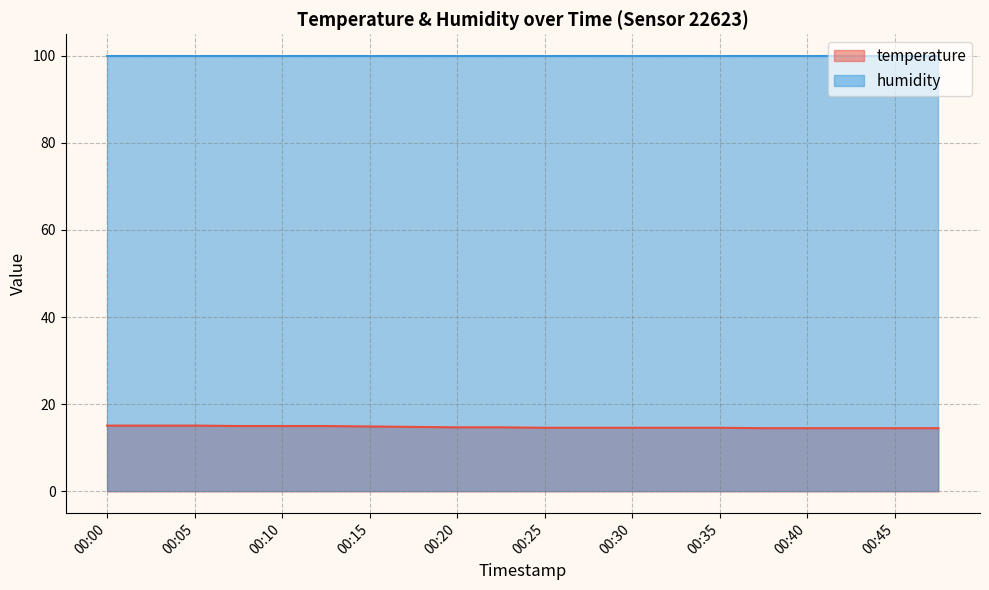

Reading right to left, extract all data points from this chart.

00:48=14.5	00:45=14.5	00:43=14.5	00:40=14.5	00:38=14.5	00:35=14.6	00:32=14.6	00:30=14.6	00:28=14.6	00:25=14.6	00:23=14.7	00:20=14.7	00:18=14.8	00:15=14.9	00:13=15.0	00:10=15.0	00:08=15.0	00:05=15.1	00:03=15.1	00:00=15.1